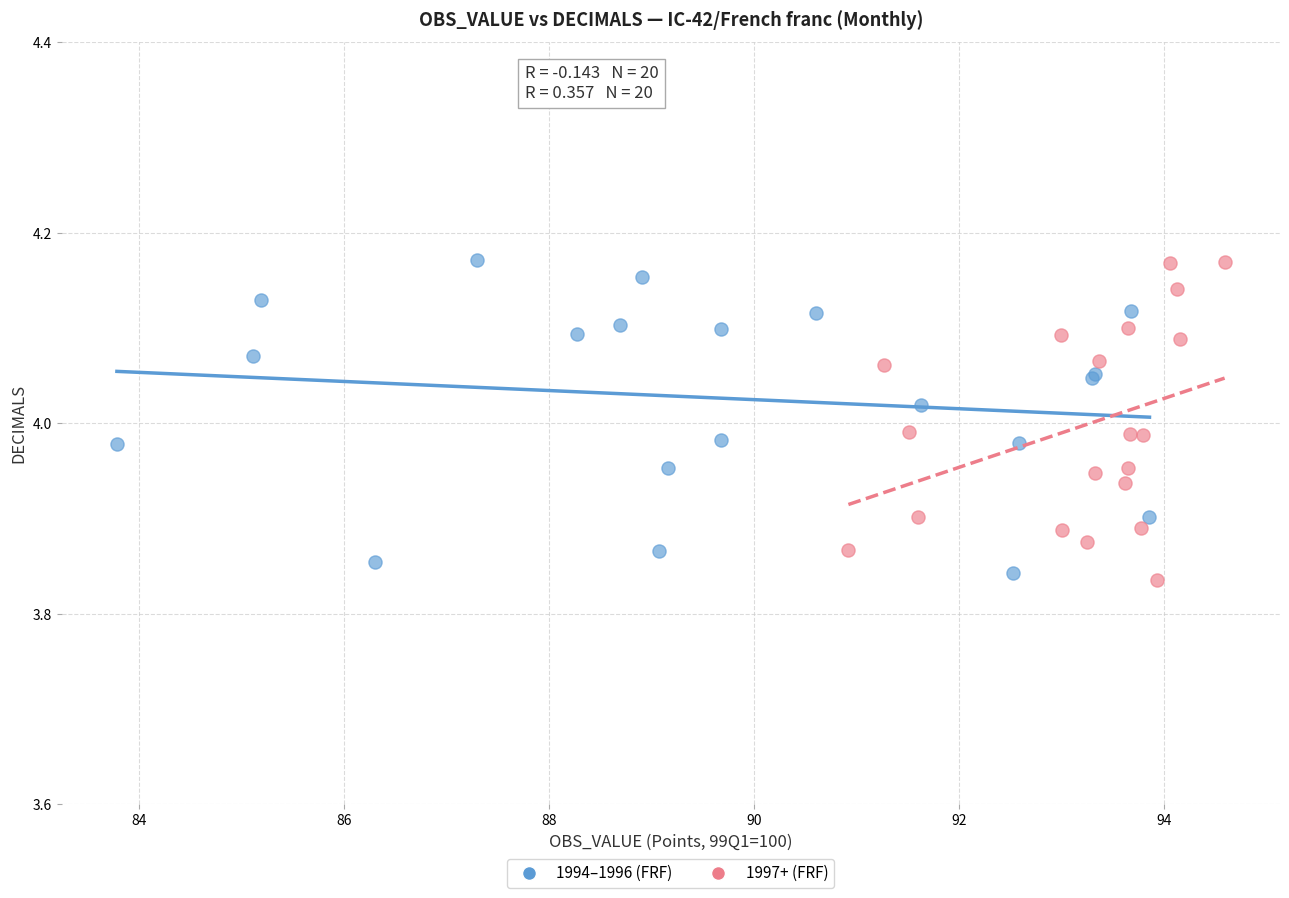

Which series contains the lowest Y value?

1997+ (FRF)